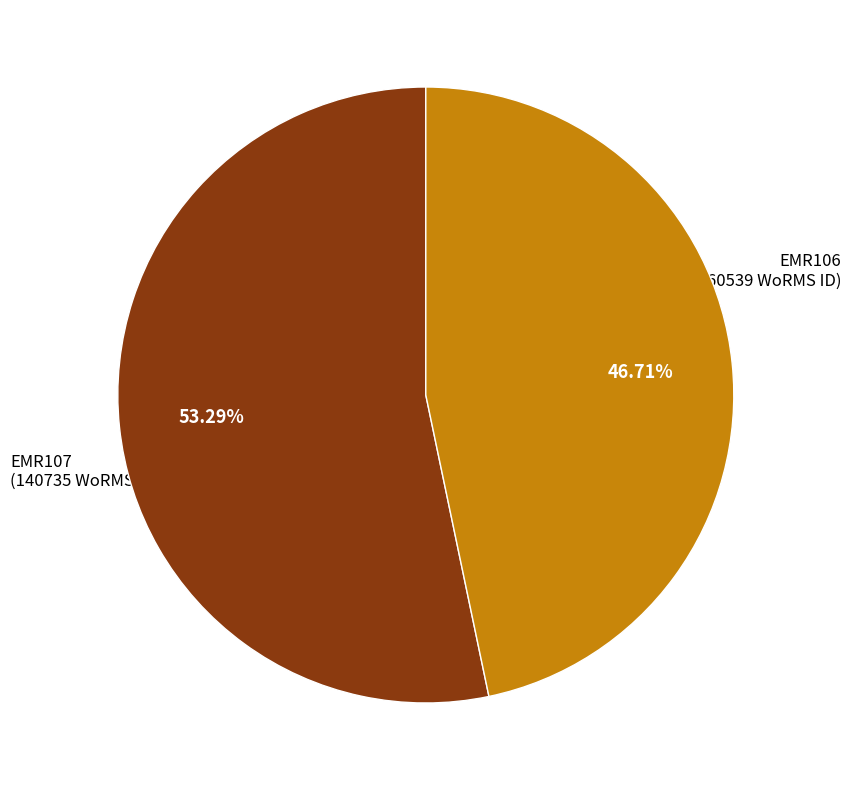

Is there a majority slice in this chart?

Yes